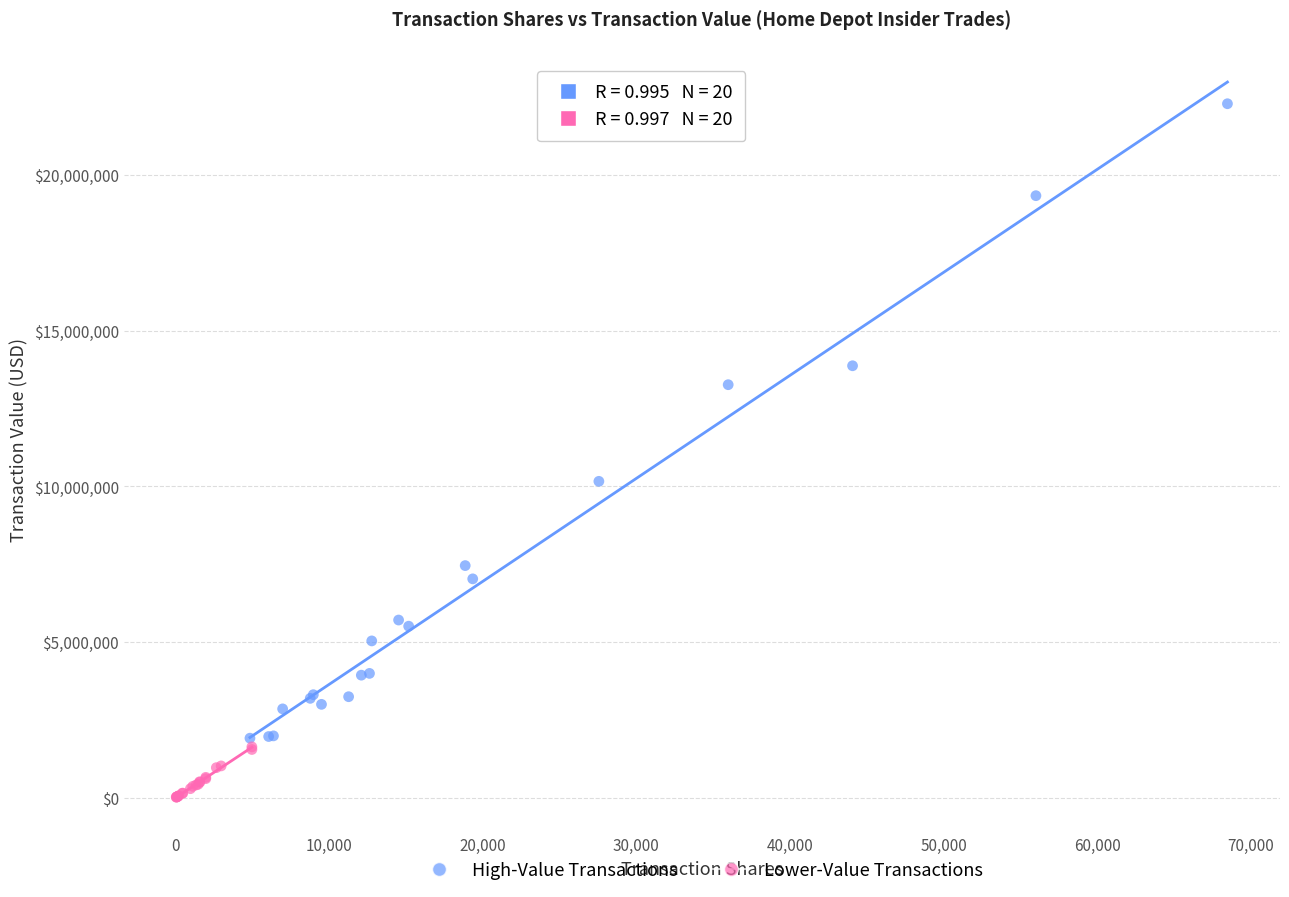

Which series has the widest spread of Y values?

High-Value Transactions